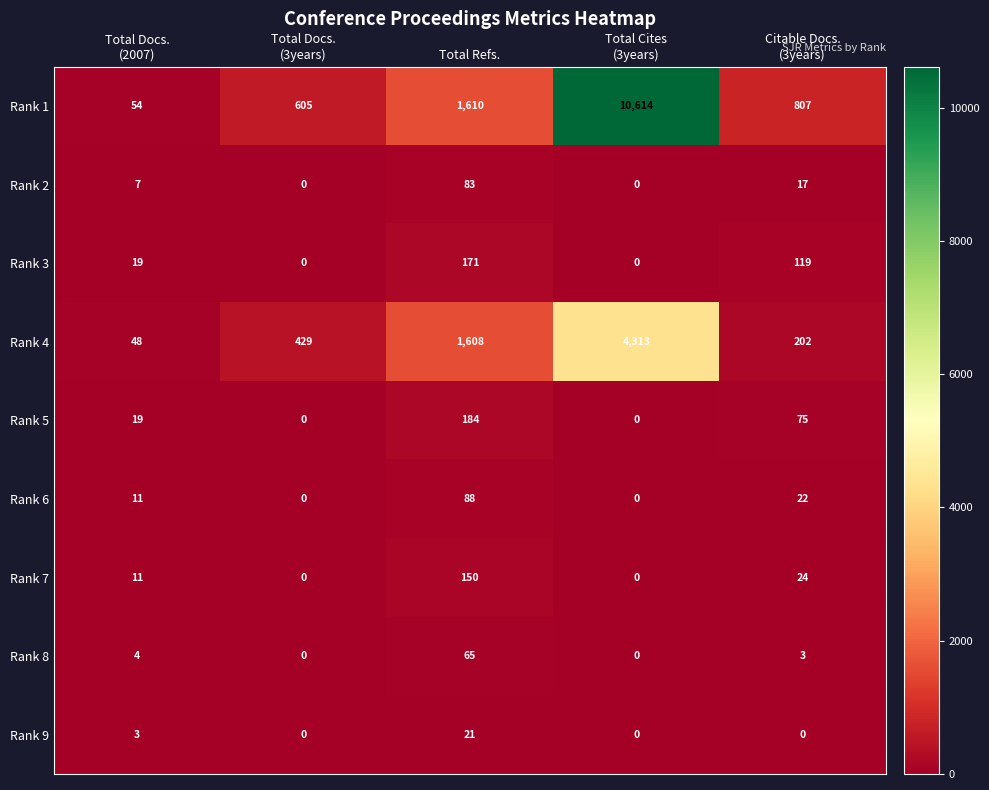

Rank the series by their maximum value, from highest to lowest.

Rank 1, Rank 4, Rank 5, Rank 3, Rank 7, Rank 6, Rank 2, Rank 8, Rank 9